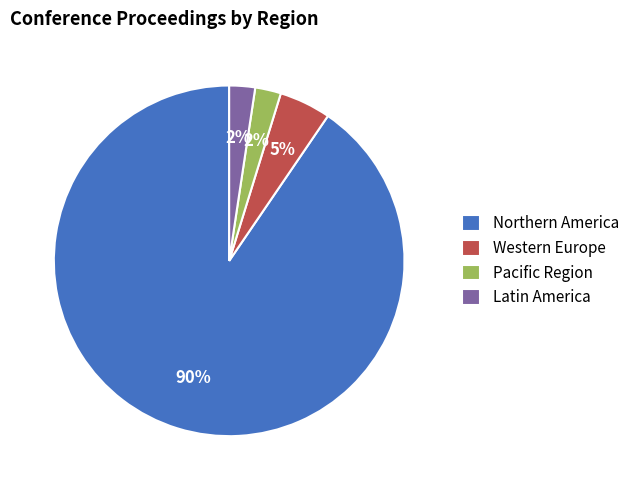

Which category has the biggest portion of the pie?

Northern America